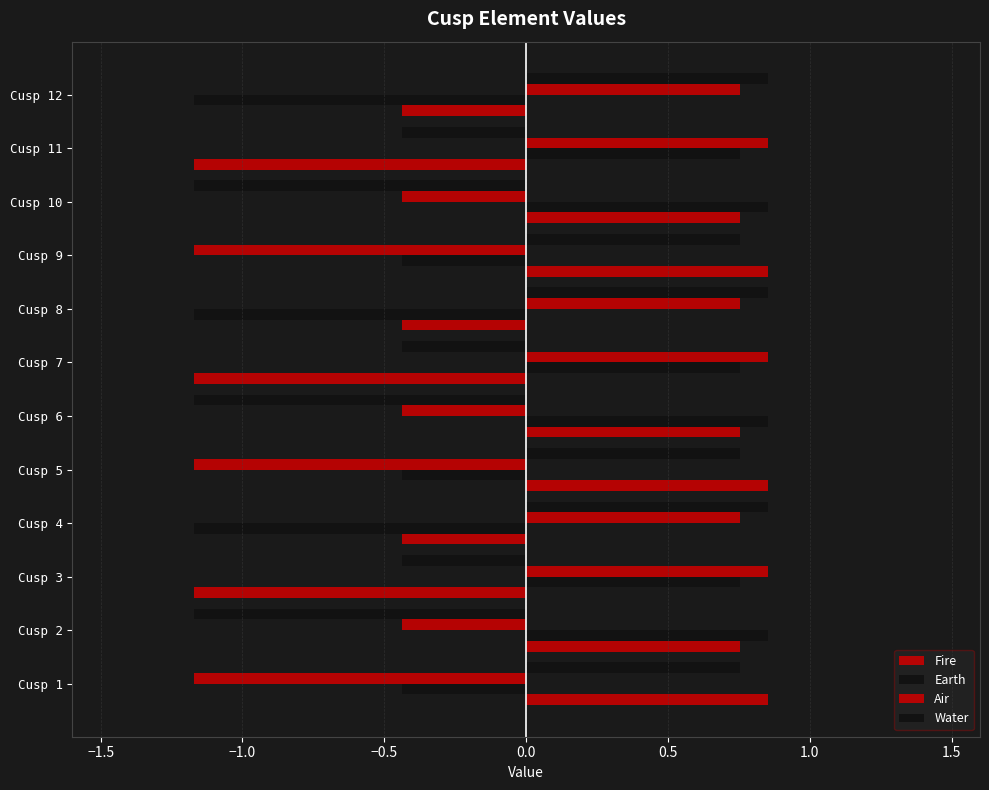

Count the number of data series in this chart.

4